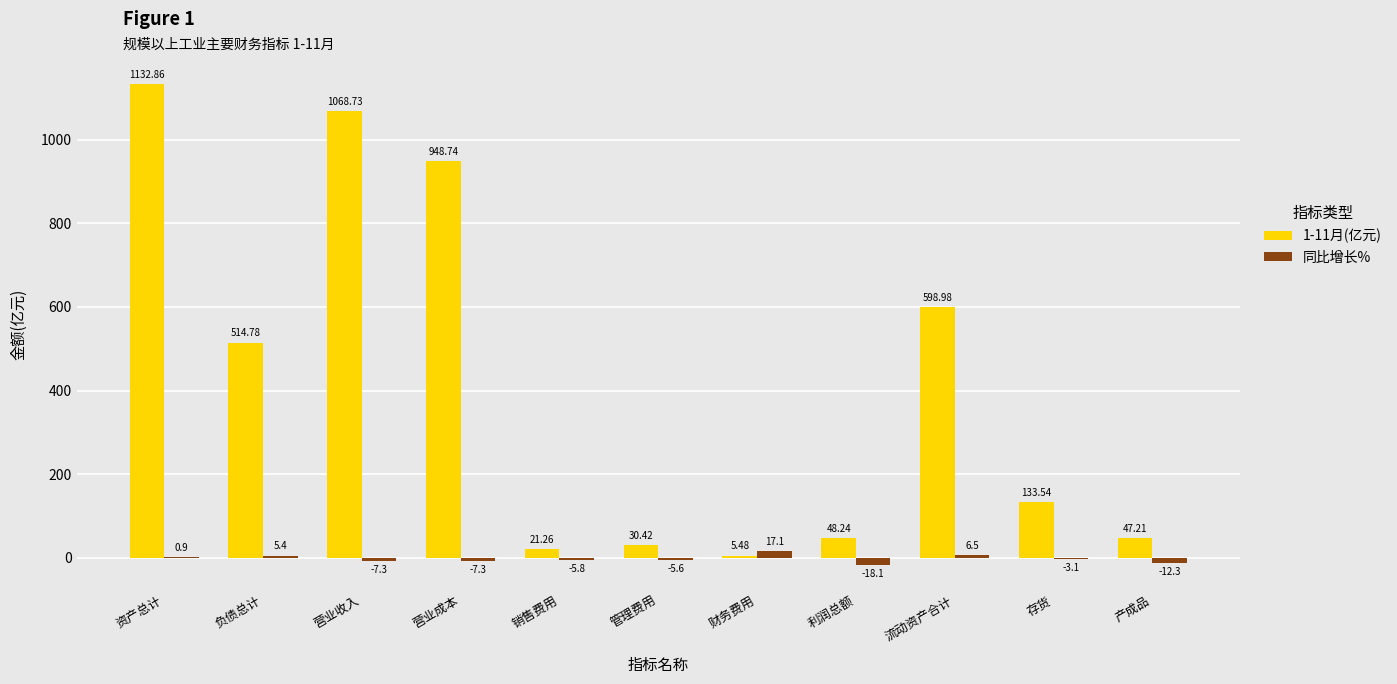

What is the approximate value of 同比增长% at 存货?

-3.1